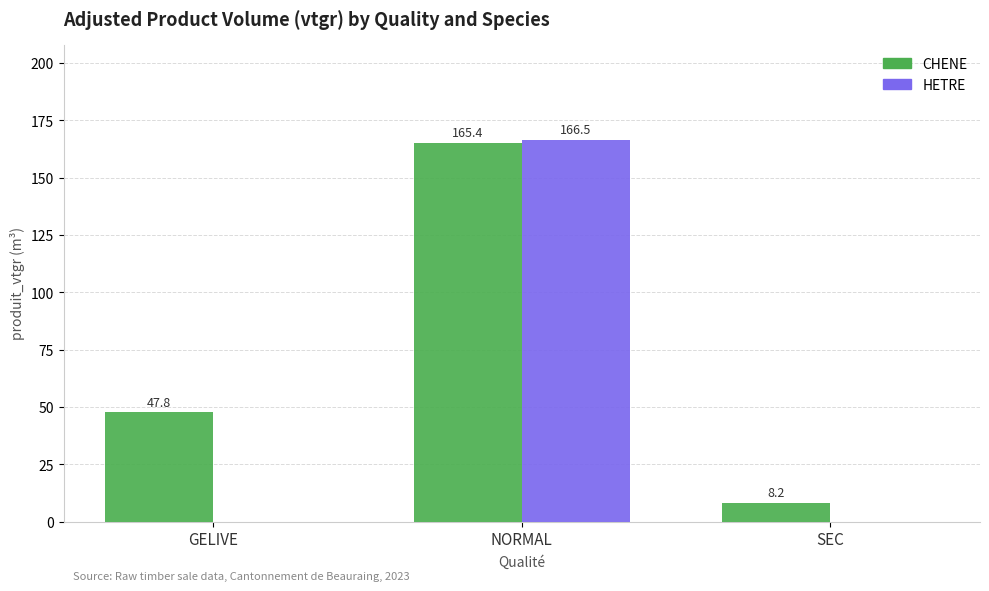

Between GELIVE and SEC, which series saw the biggest shift?

CHENE